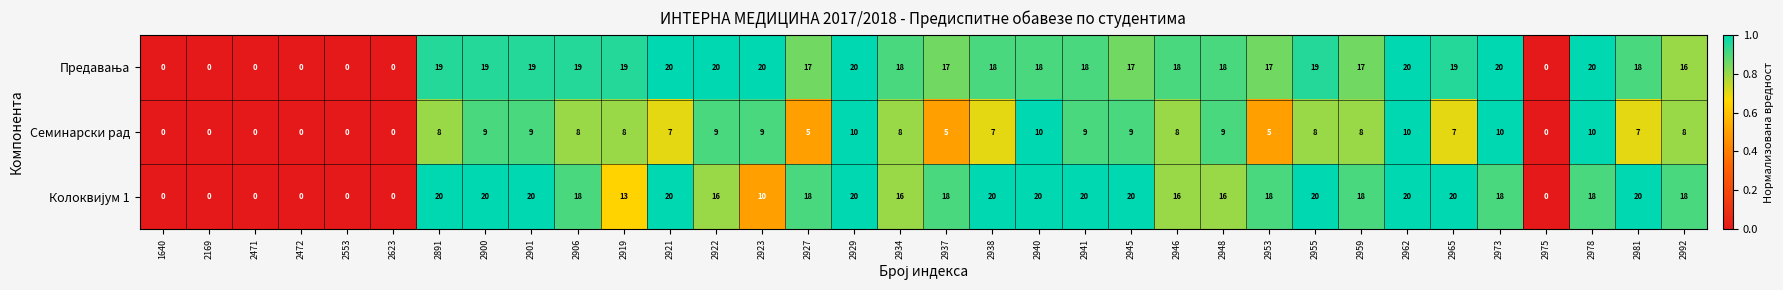

What is the difference between the highest and lowest values at 2927?

13